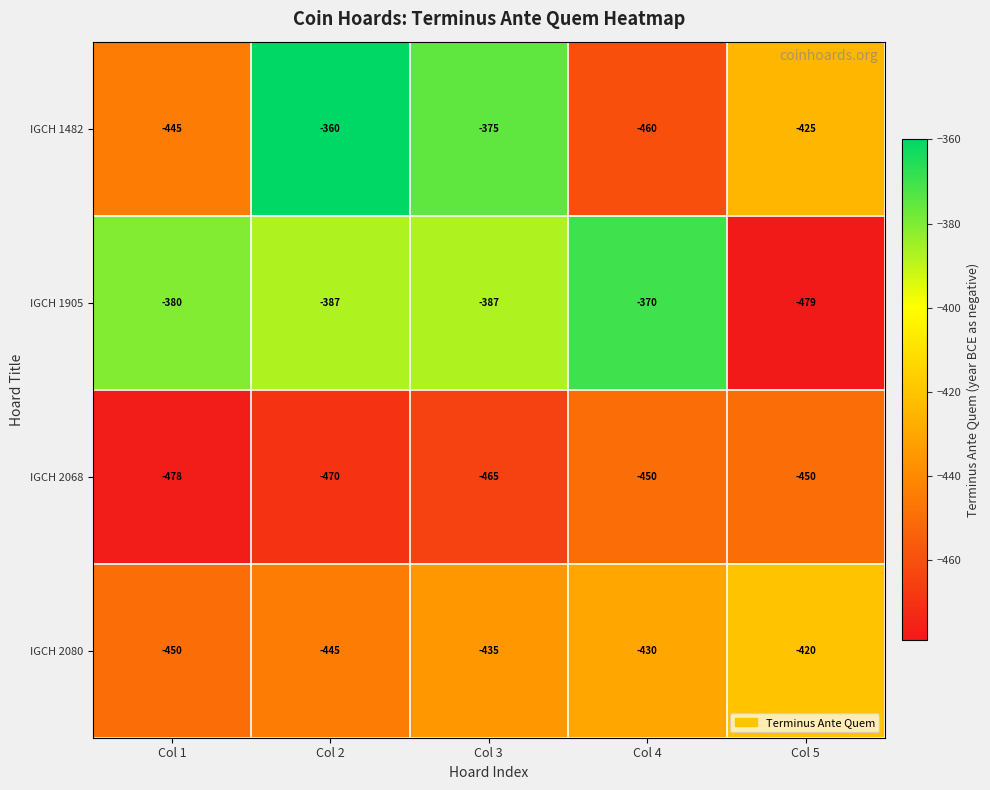

What is the minimum value shown in the chart?

-479